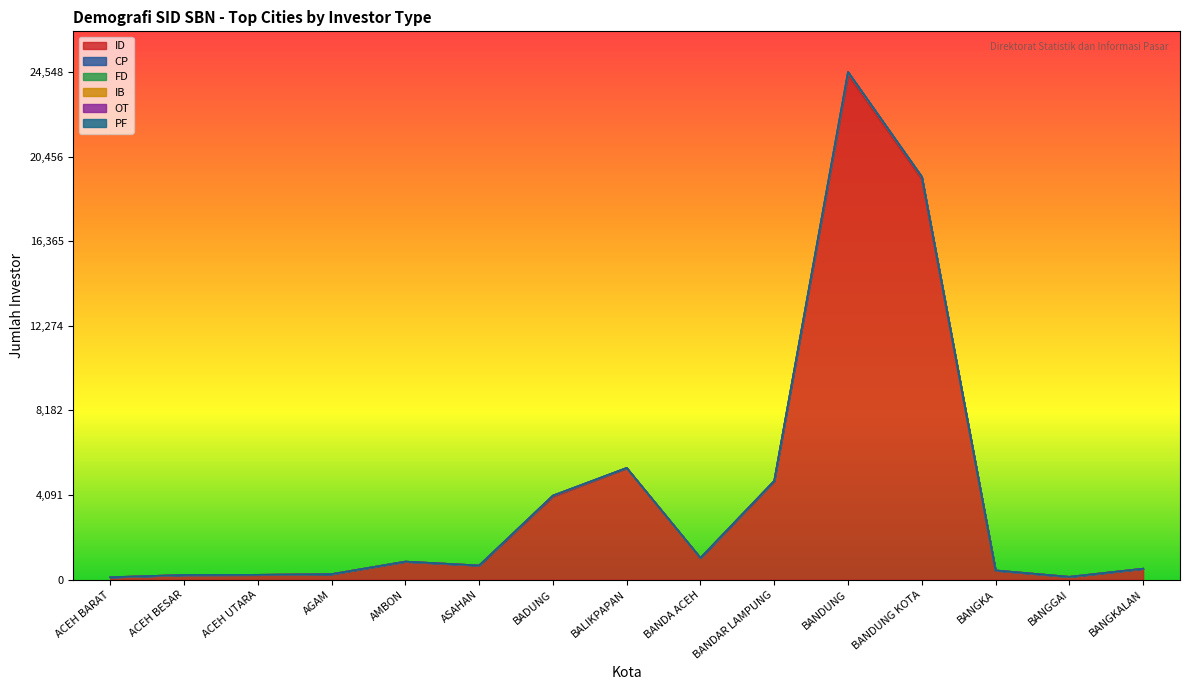

What is the sum of all ID values?

62511